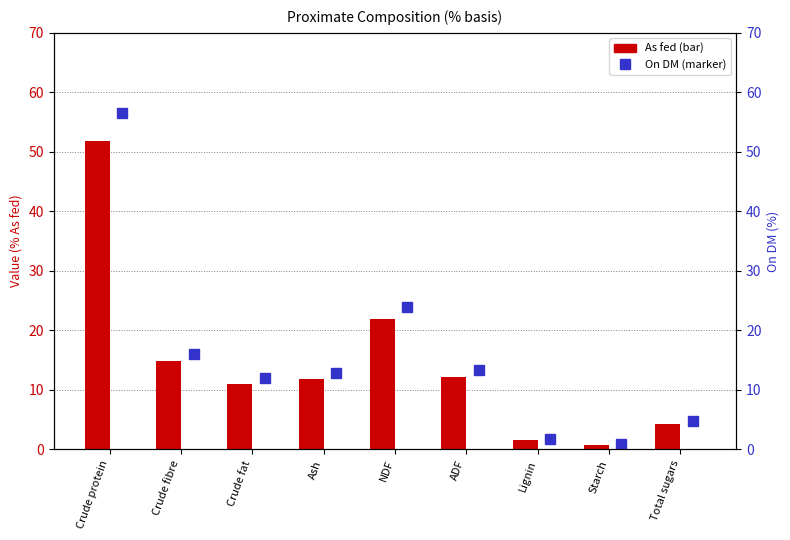

Reading right to left, what are all the values shown in this chart?

As fed: 4.3	0.8	1.6	12.2	22.0	11.8	11.0	14.8	51.9
On DM: 4.7	0.9	1.7	13.3	24.0	12.8	12.0	16.1	56.6